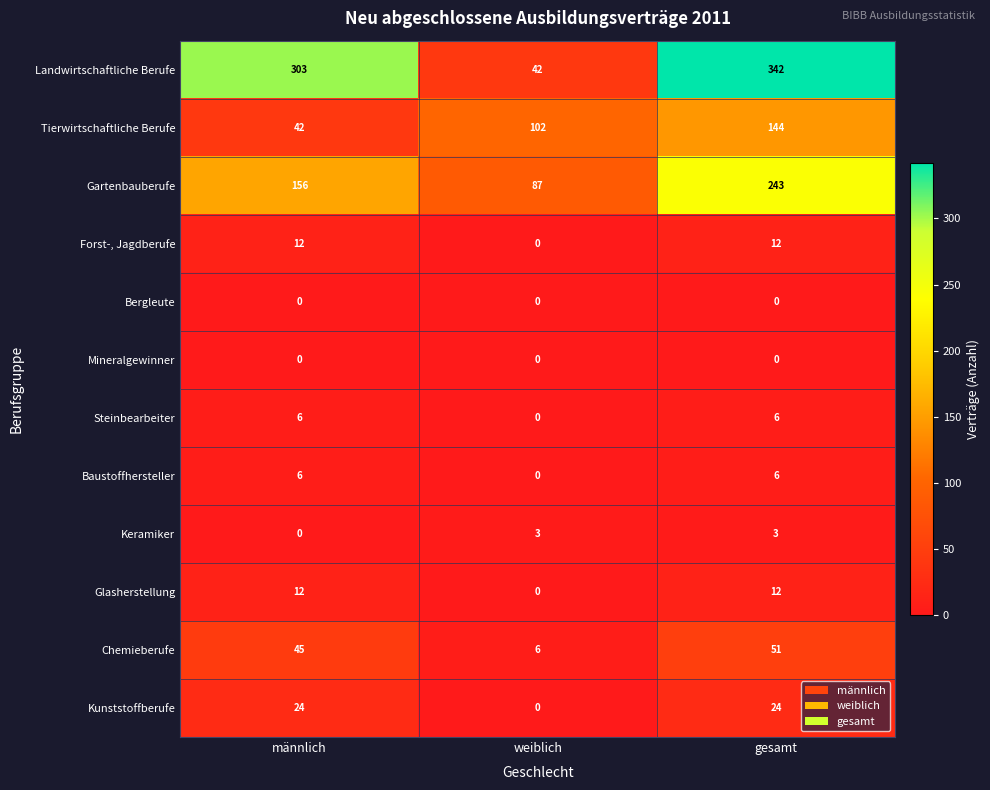

Rank the categories by Tierwirtschaftliche Berufe value from lowest to highest.

männlich, weiblich, gesamt